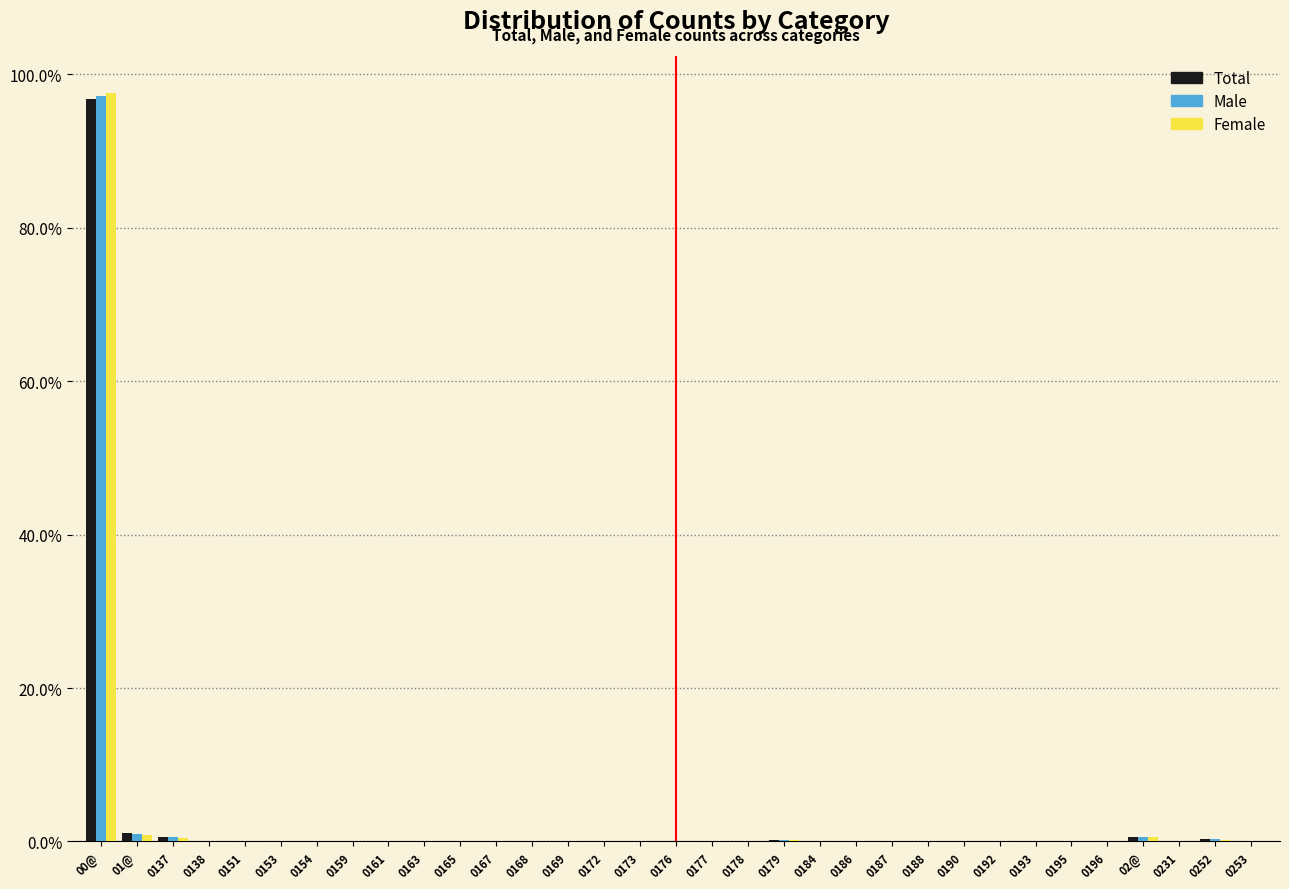

Is it true that Total equals 0.0 at 0196?

True